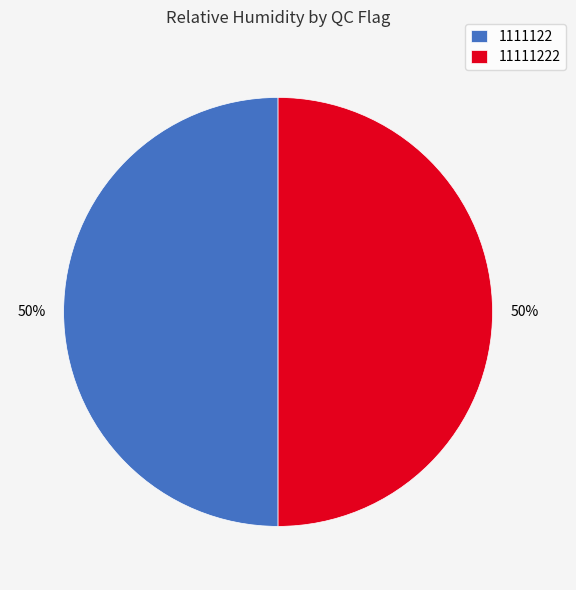

To the nearest percent, what portion does 1111122 represent?

50%